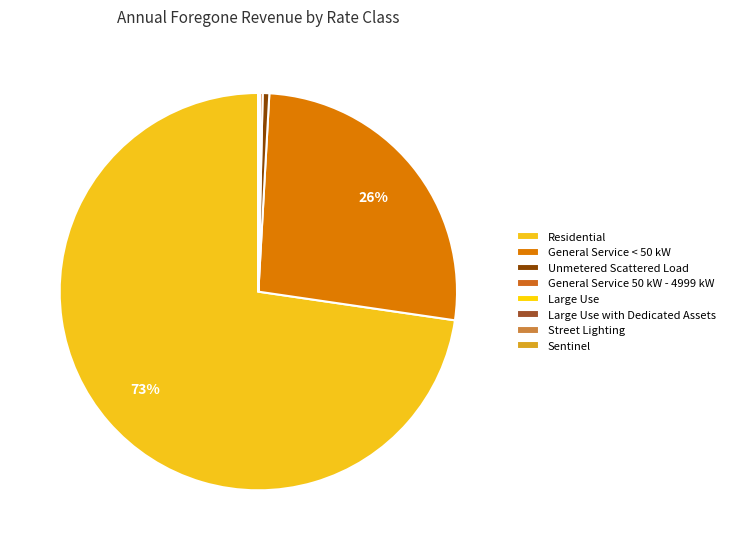

To the nearest percent, what percentage of the pie is General Service < 50 kW?

26%